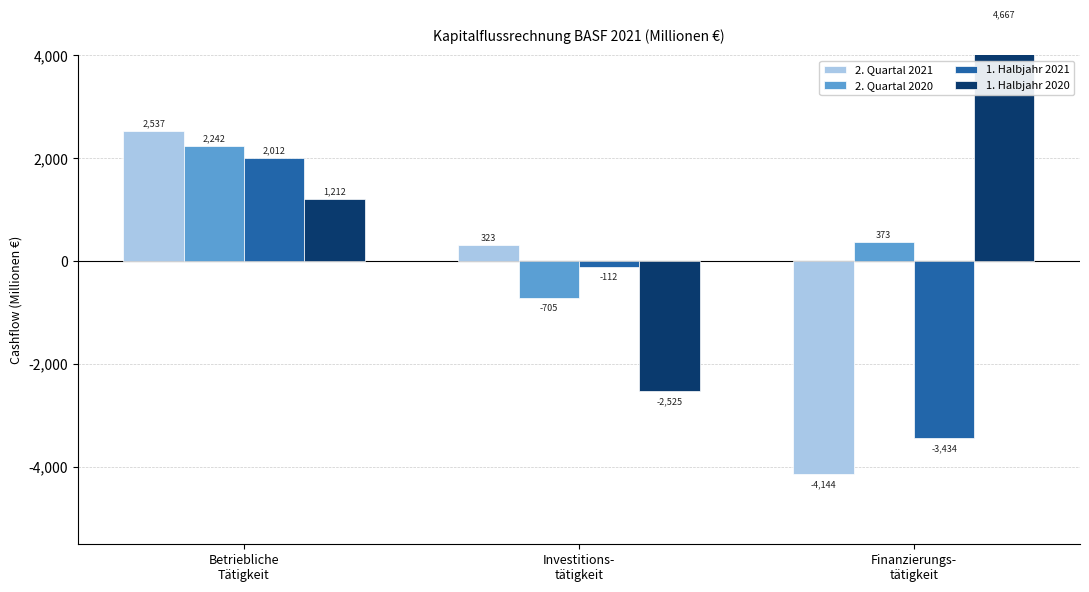

Which has a higher value, Betriebliche
Tätigkeit or Finanzierungs-
tätigkeit?

Betriebliche
Tätigkeit